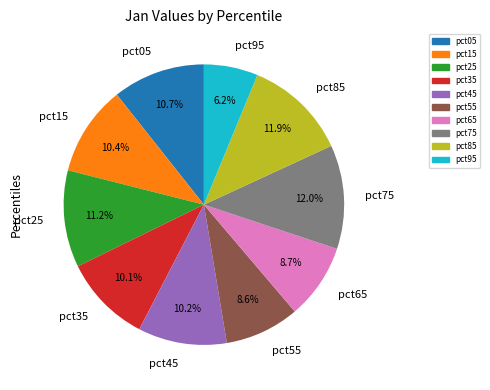

How much of the chart is everything except pct25?

88.8%